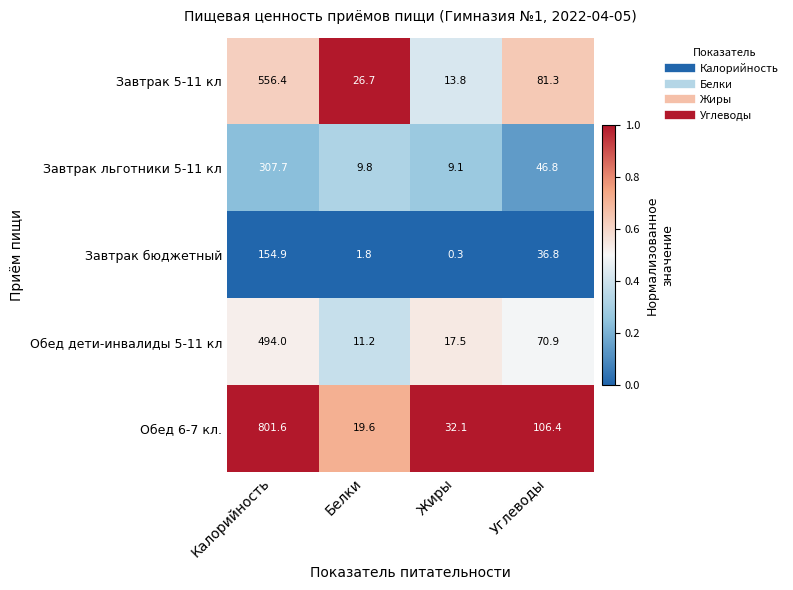

Rank the series at Белки from lowest to highest value.

Завтрак бюджетный, Завтрак льготники 5-11 кл, Обед дети-инвалиды 5-11 кл, Обед 6-7 кл., Завтрак 5-11 кл